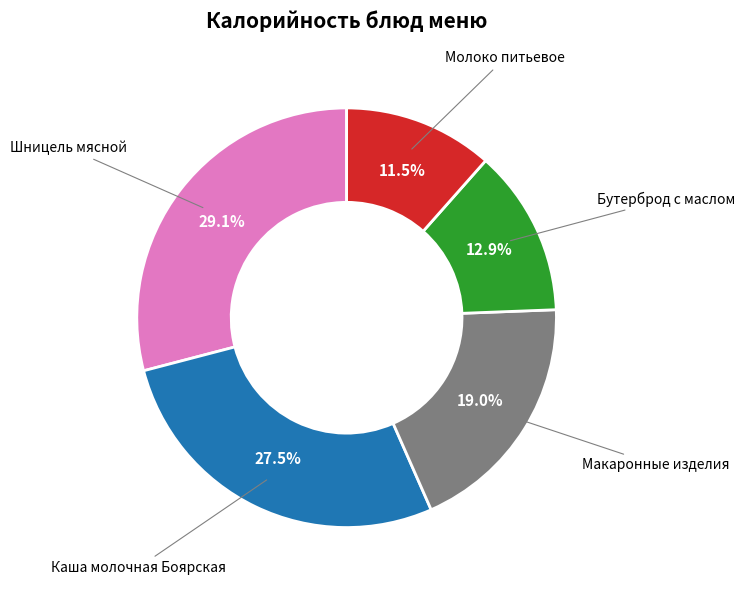

Does any single category account for the majority?

No